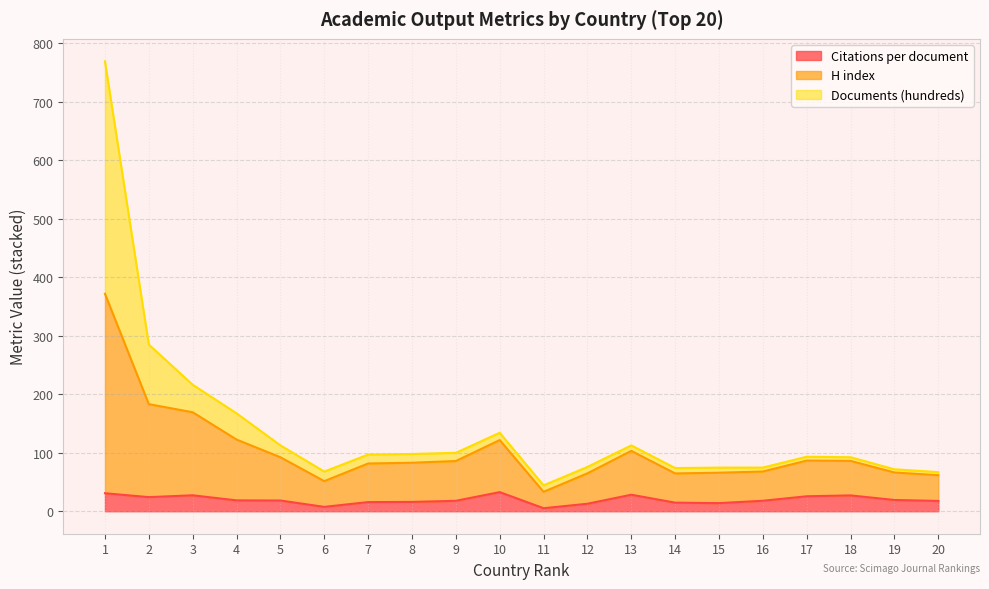

What is the maximum value shown in the chart?

769.2